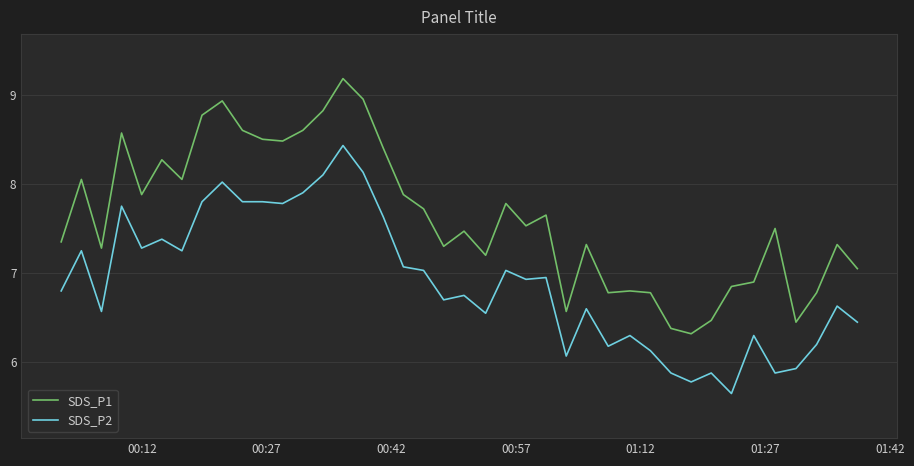

True or false: SDS_P2 and SDS_P1 intersect in this chart.

False